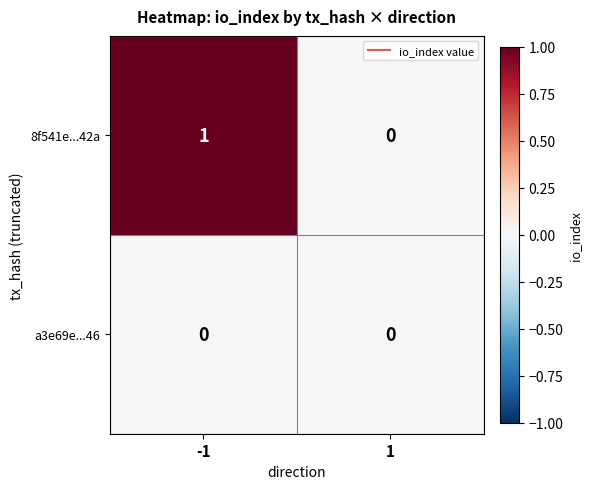

Reading left to right, transcribe all the data shown in this chart.

8f541e...42a: 1	0
a3e69e...46: 0	0